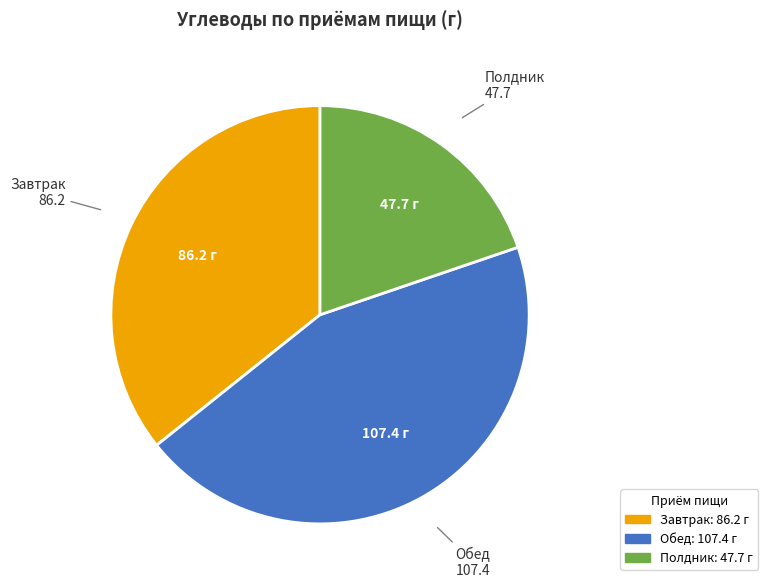

Count the number of slices in the pie.

3